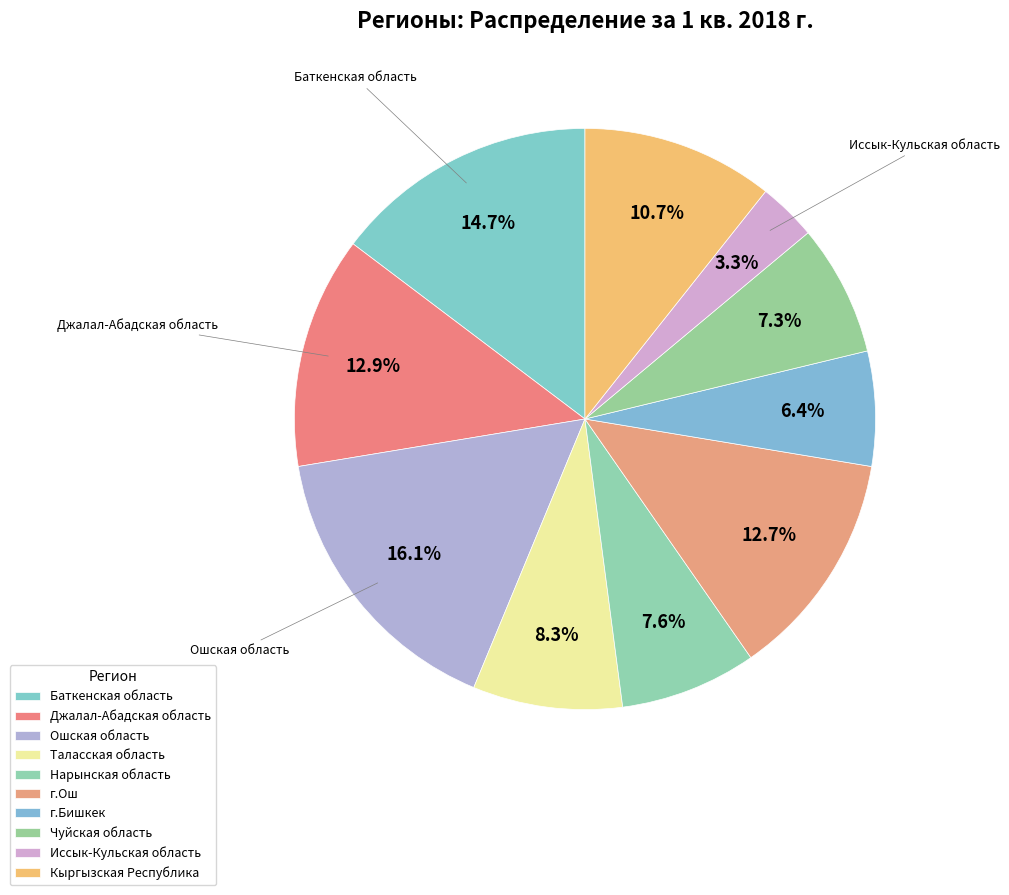

Count the number of slices in the pie.

10